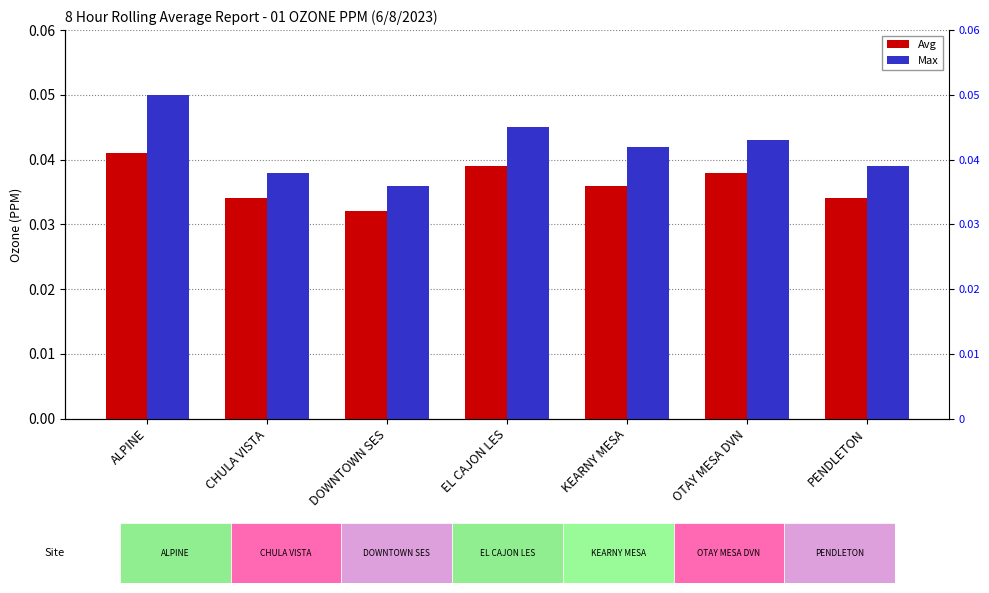

Is it true that Avg equals 0.1 at ALPINE?

False